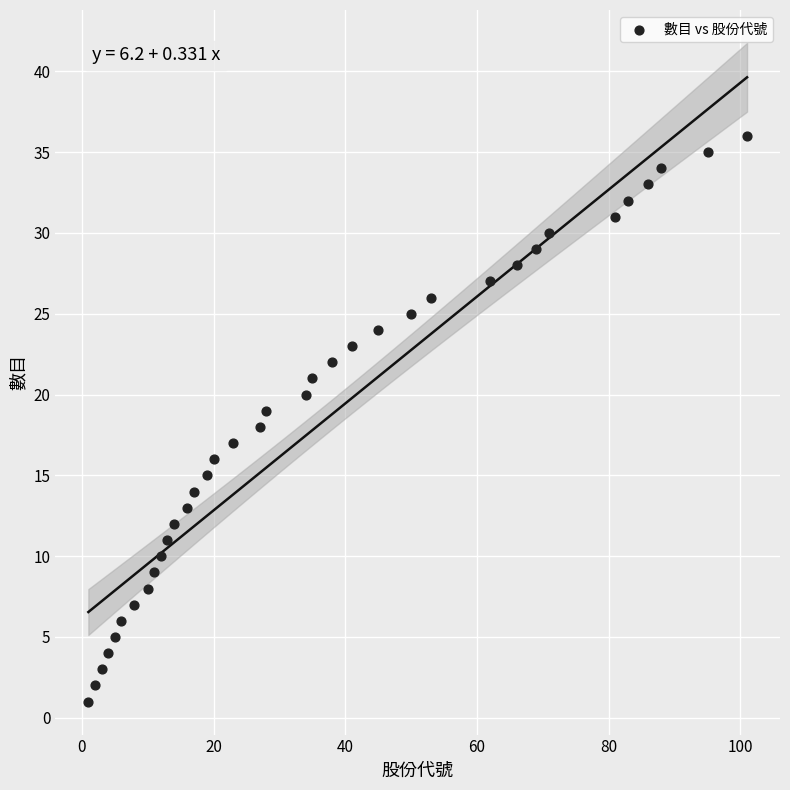

What is the range of Y values (max minus min)?

35